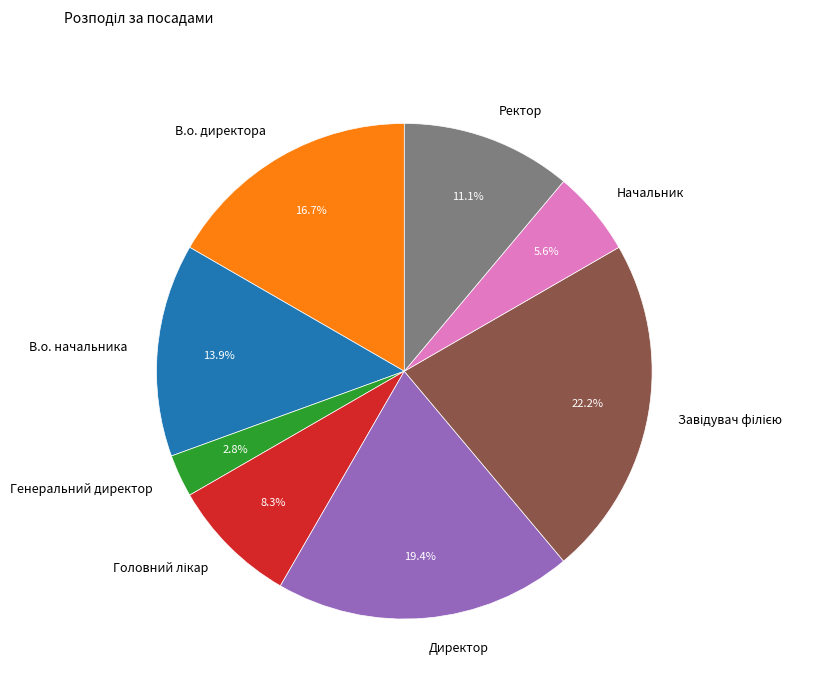

Which category has the smallest portion of the pie?

Генеральний директор